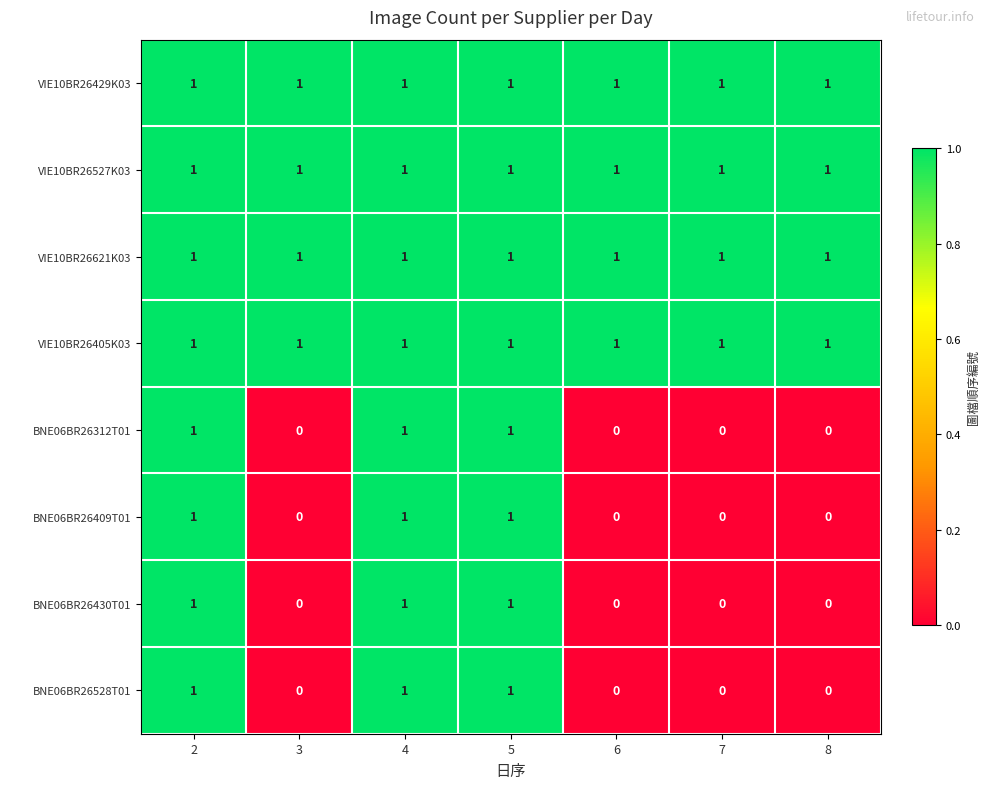

At how many categories does at least one series exceed 0?

7